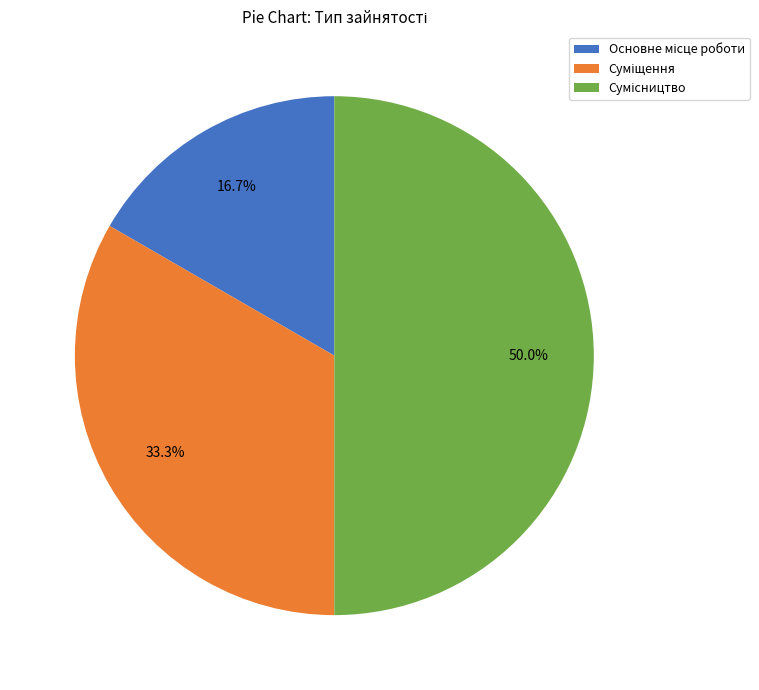

Does any single category account for the majority?

No